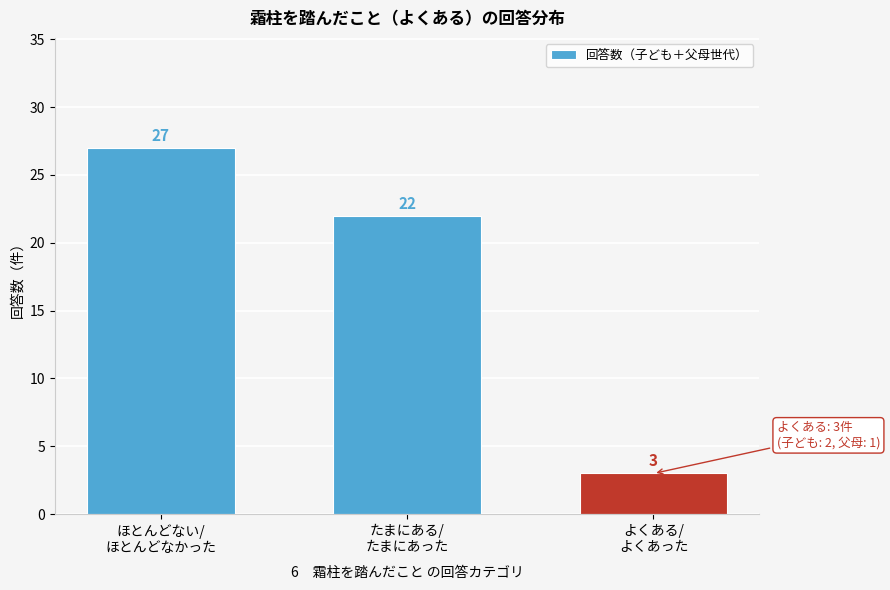

Reading left to right, what are all the values shown in this chart?

27	22	3